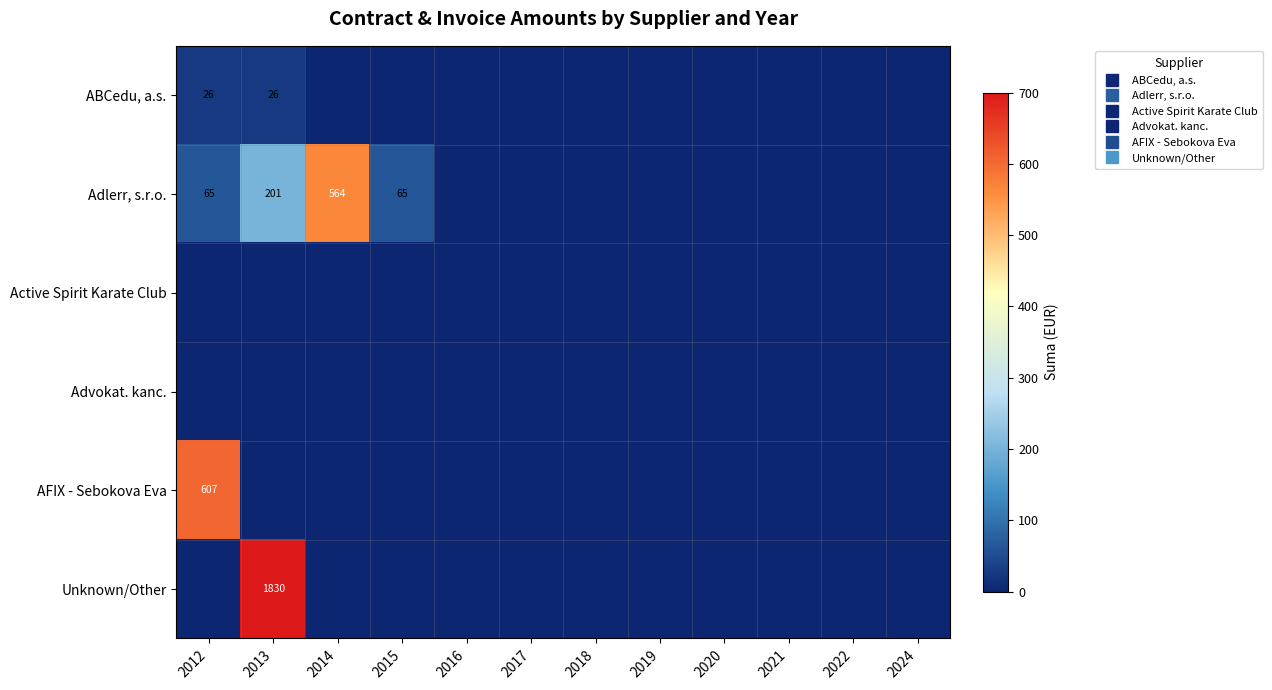

Rank the series at 2021 from lowest to highest value.

ABCedu, a.s., Adlerr, s.r.o., Active Spirit Karate Club, Advokat. kanc., AFIX - Sebokova Eva, Unknown/Other